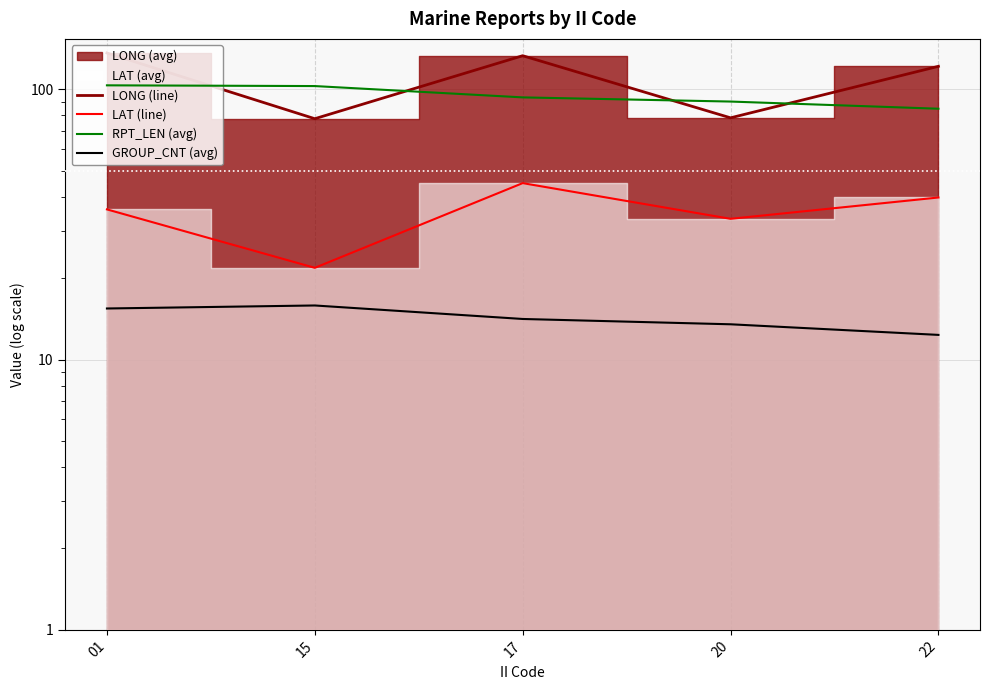

At how many categories does at least one series exceed 20?

5